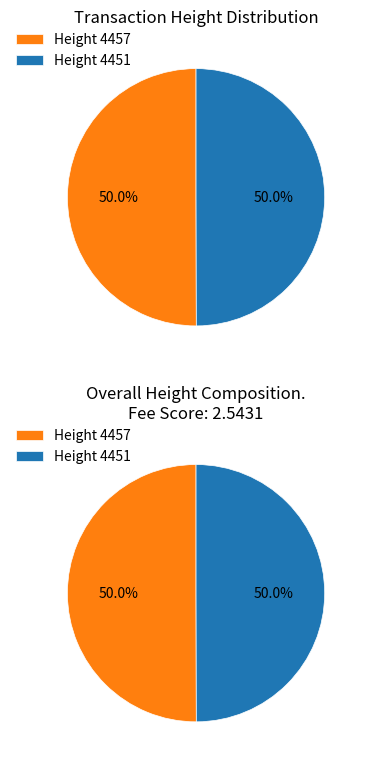

What is the change in value from 4457 to 4451?

-6